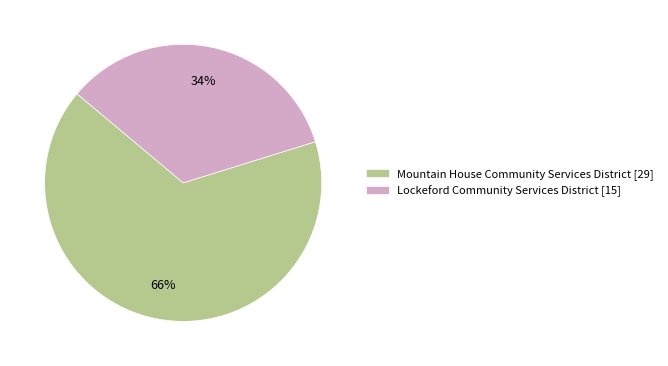

To the nearest percent, what is the difference between the largest and smallest slice percentages?

32%